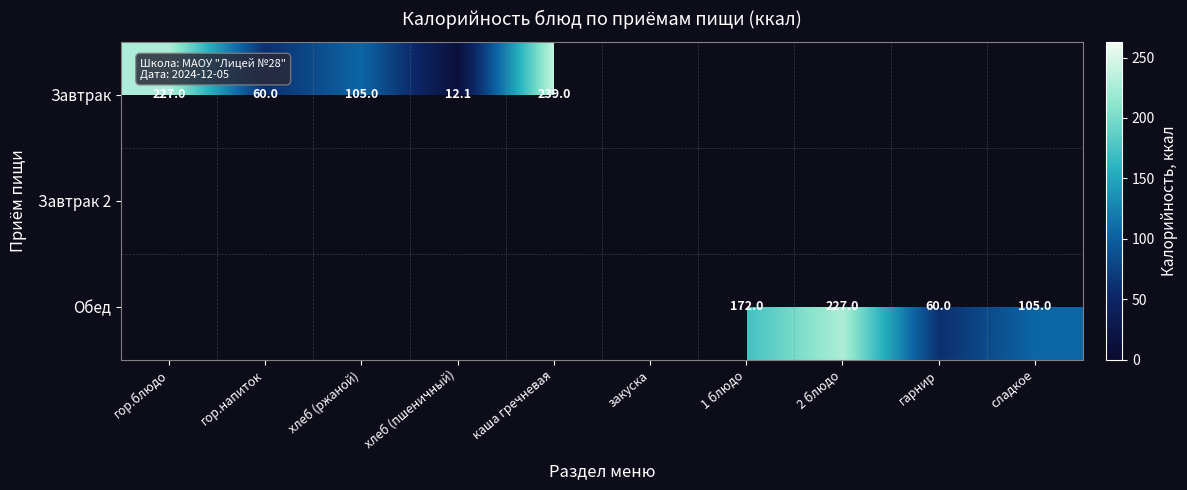

How many series are shown in this chart?

3